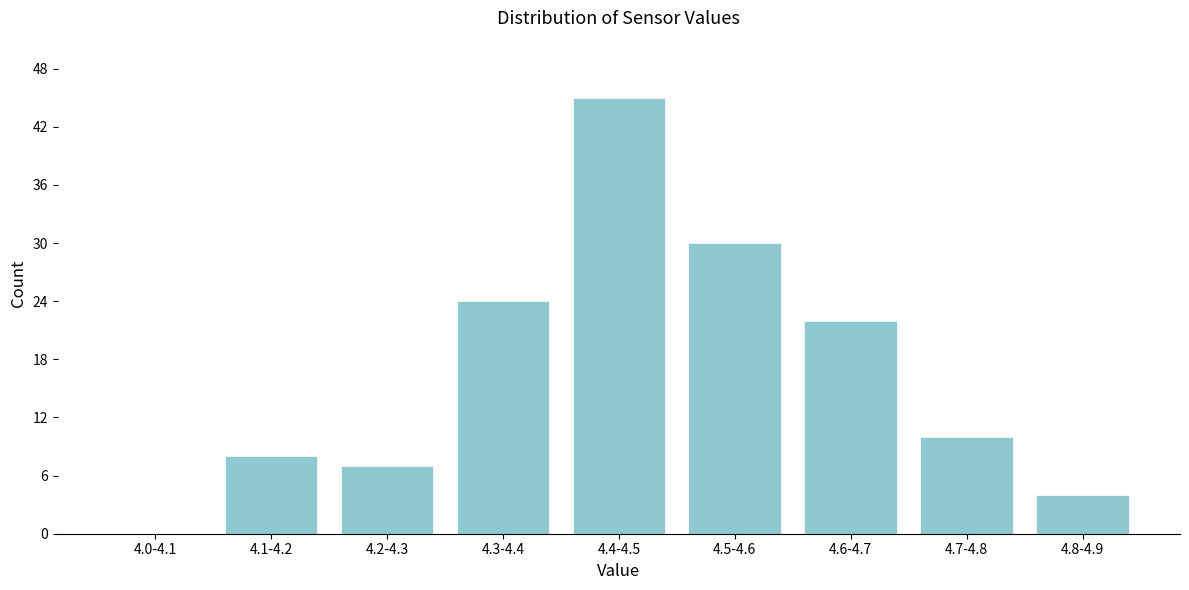

Reading left to right, transcribe all the data shown in this chart.

4.0-4.1=0	4.1-4.2=8	4.2-4.3=7	4.3-4.4=24	4.4-4.5=45	4.5-4.6=30	4.6-4.7=22	4.7-4.8=10	4.8-4.9=4